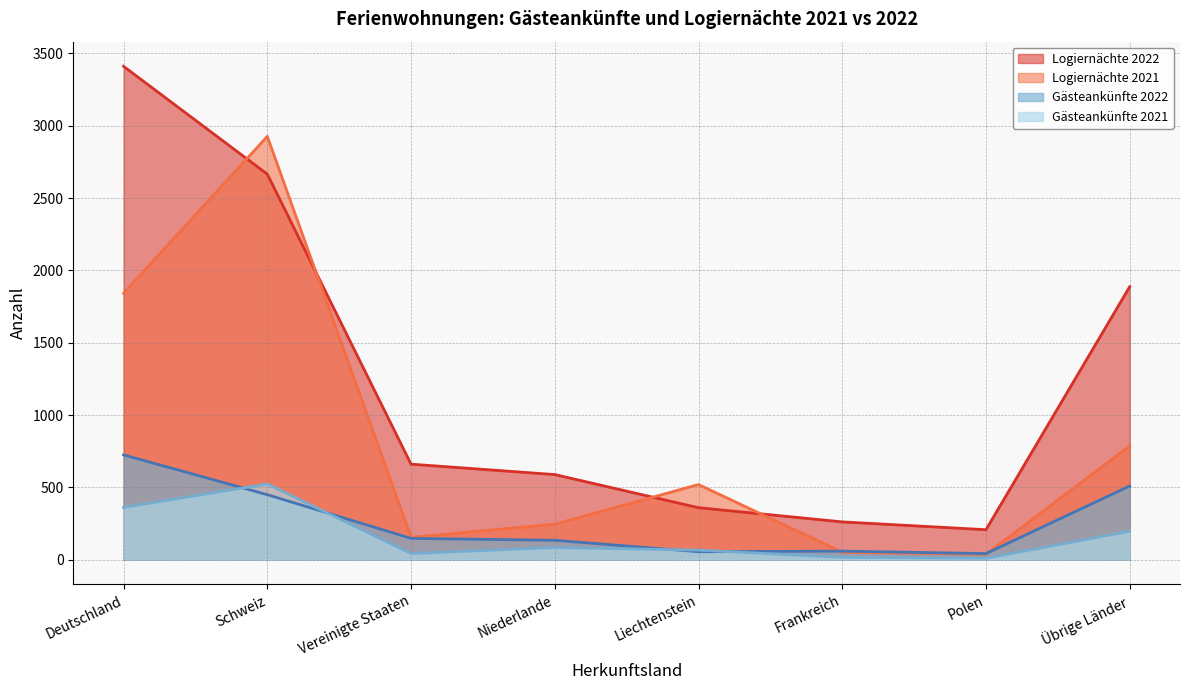

What is the label of the 5th point from the left?

Liechtenstein